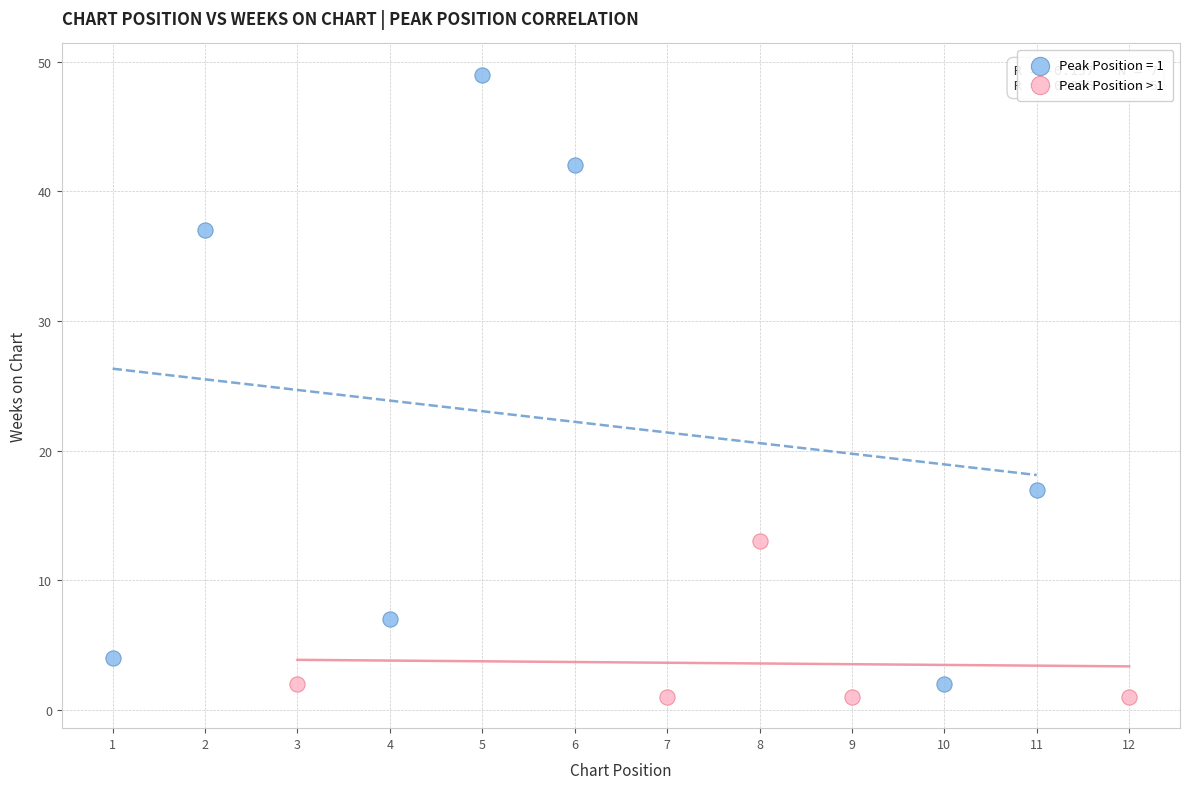

Which series has the widest spread of Y values?

Peak Position = 1